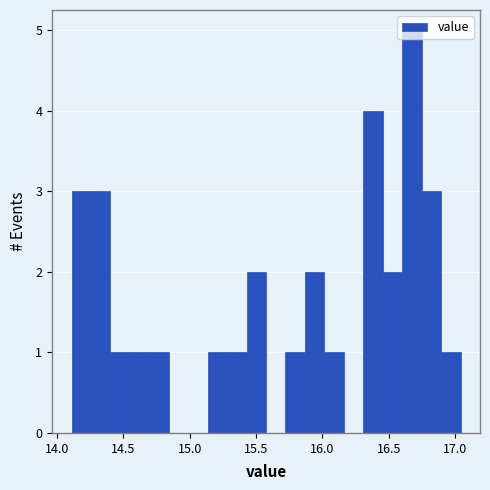

Around what value on the x-axis is the tallest bar? Give the approximate position of its centre, as read against the axis.

16.65